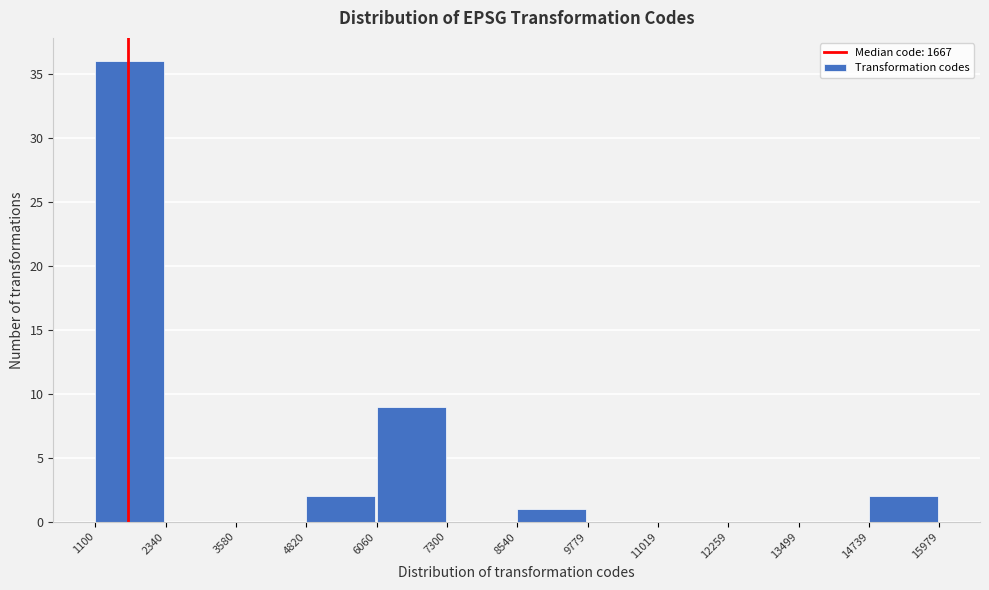

Reading left to right, list every bar in this chart as the range it spans on the x-axis followed by its height. The values are not printed on the chart, so give them approximately, as read against the axis.

1100 to 2340: 36
2340 to 3580: 0
3580 to 4820: 0
4820 to 6060: 2
6060 to 7300: 9
7300 to 8540: 0
8540 to 9779: 1
9779 to 11019: 0
11019 to 12259: 0
12259 to 13499: 0
13499 to 14739: 0
14739 to 15979: 2